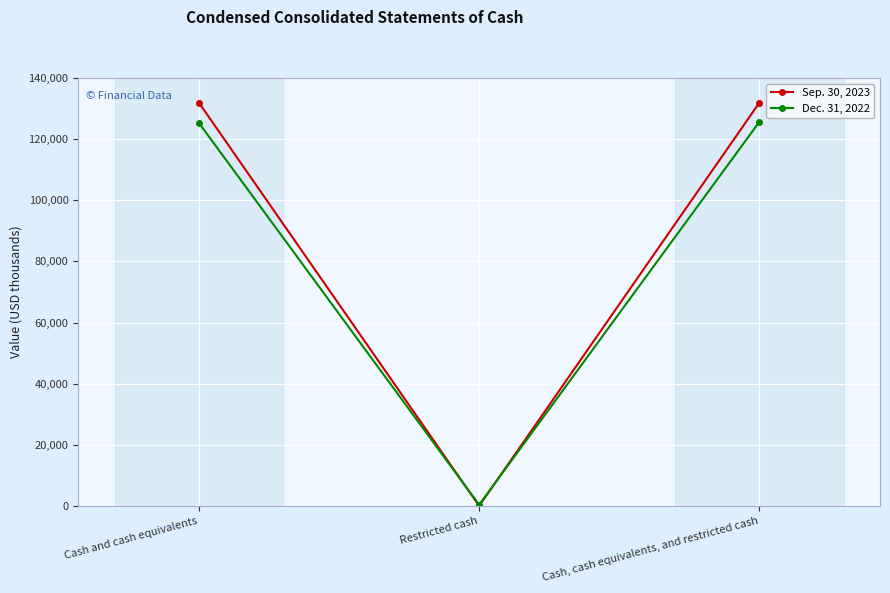

Does the chart display data point markers on the line(s)?

Yes